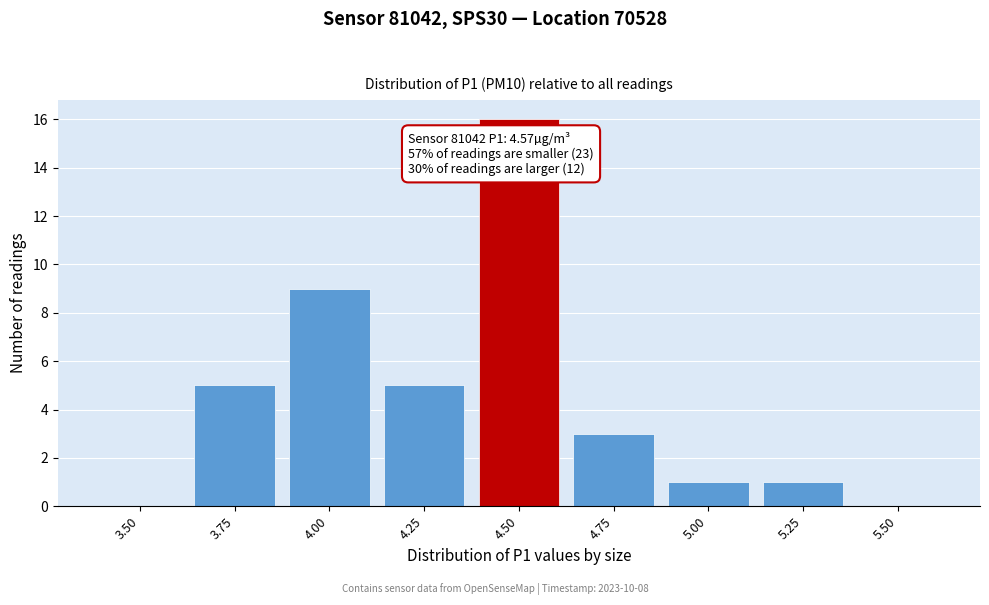

Reading right to left, transcribe all the data shown in this chart.

5.50=0	5.25=1	5.00=1	4.75=3	4.50=16	4.25=5	4.00=9	3.75=5	3.50=0